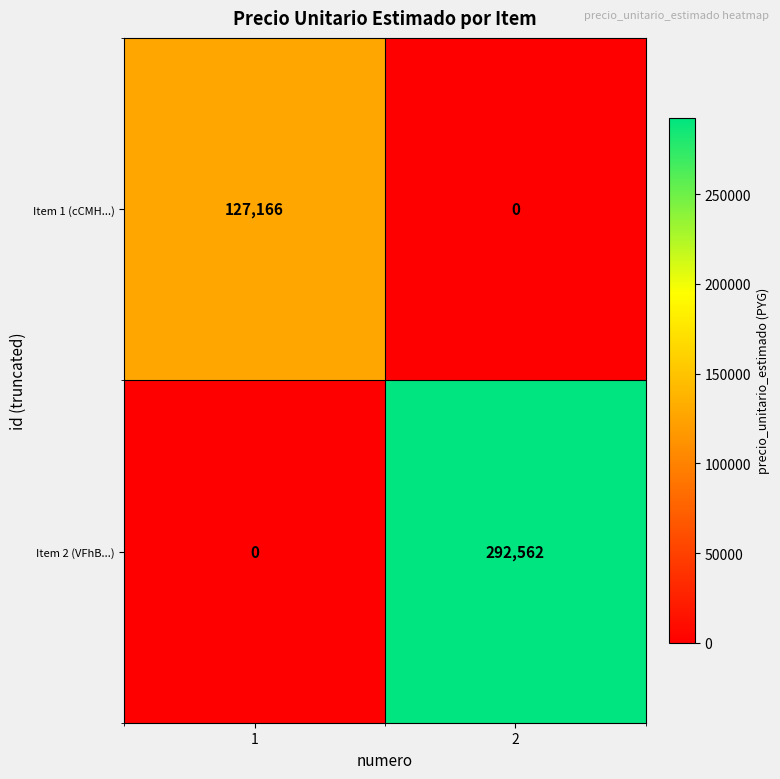

What is the difference between the maximum and minimum values in the Item 1 (cCMH...) series?

127166